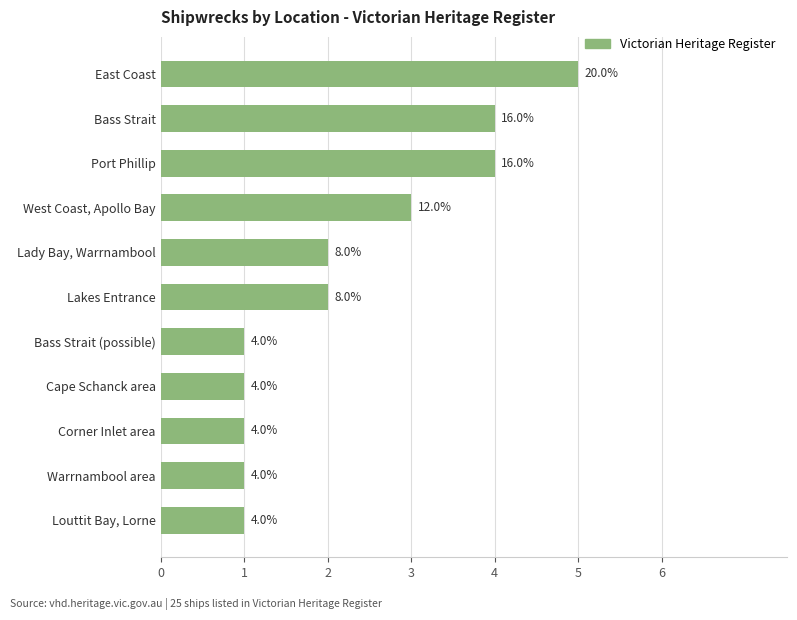

What is the difference between the maximum and minimum values?

4